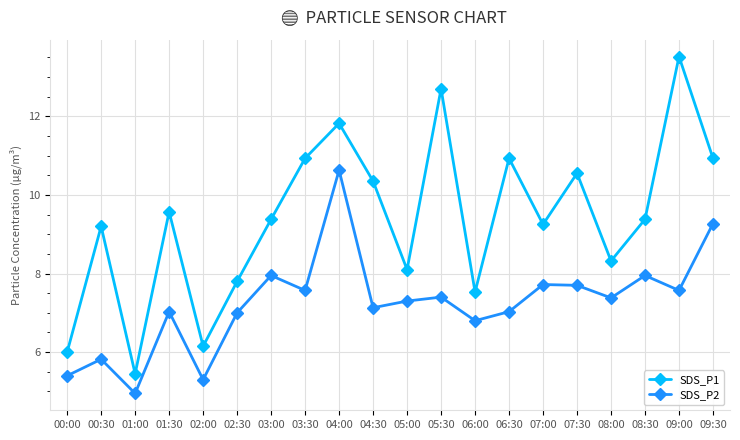

Where is the first local maximum for SDS_P1?

00:30